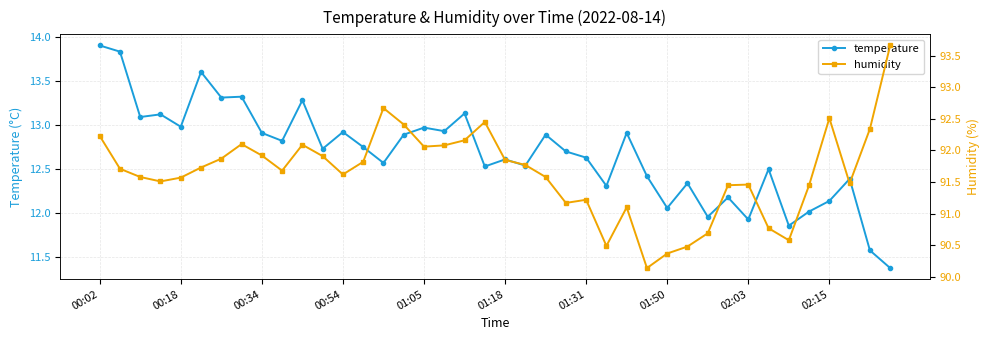

How many data points in humidity are above 91?

33